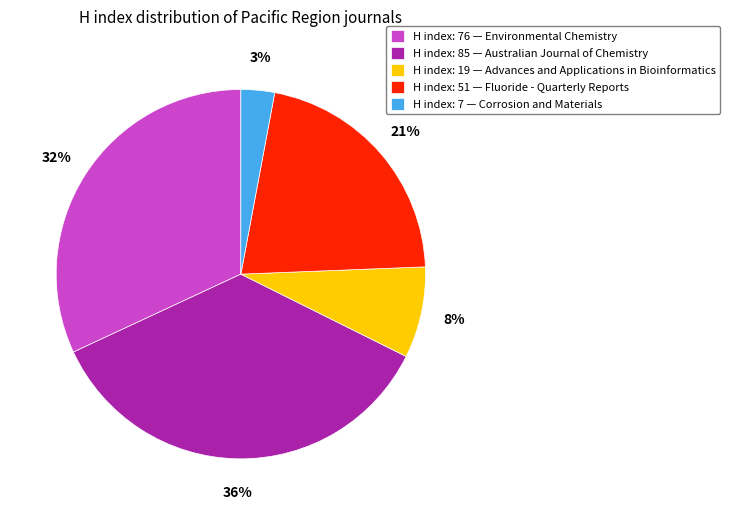

To the nearest percent, what is the difference between the H index: 7 — Corrosion and Materials and H index: 85 — Australian Journal of Chemistry slice percentages?

33%